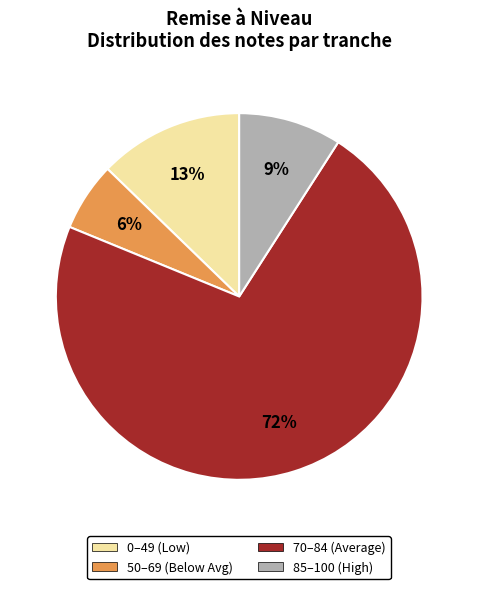

Does any single category account for the majority?

Yes